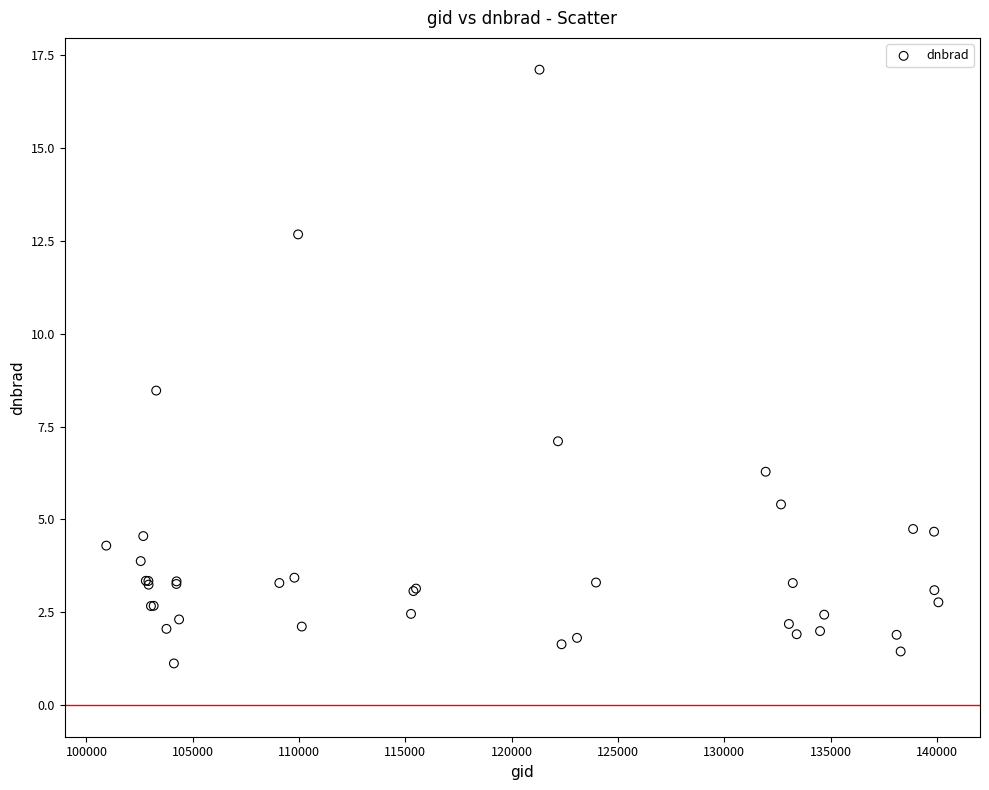

What Y value in the scatter plot is closest to 9?

8.5